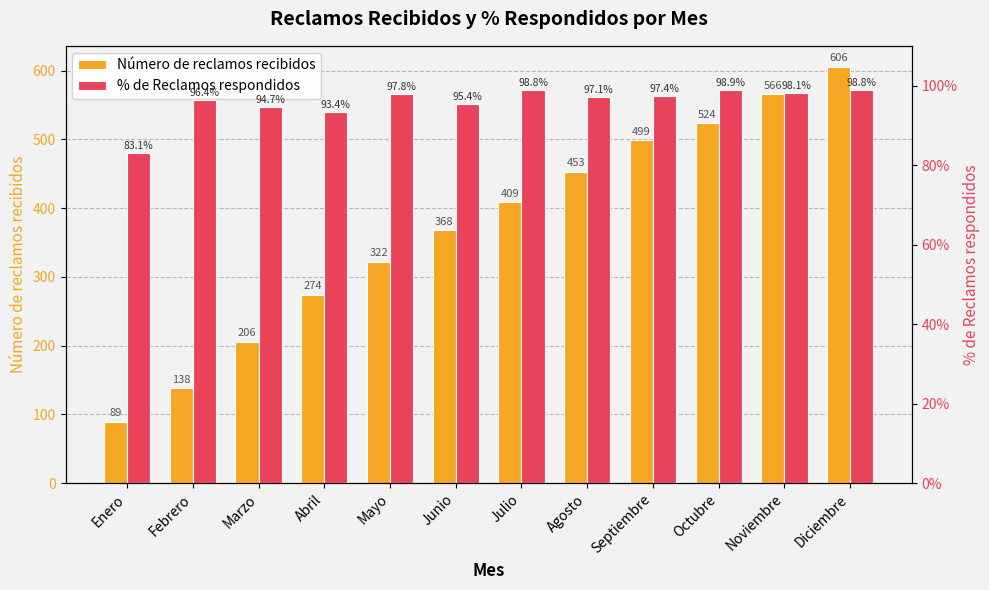

The value of % de Reclamos respondidos at Agosto is 1.0. True or false?

True